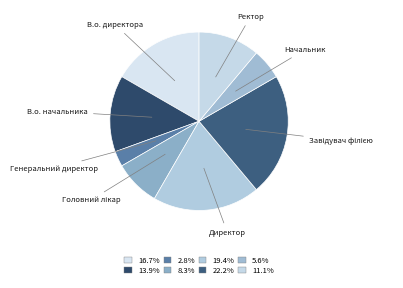

What is the smallest slice in the pie chart?

Генеральний директор